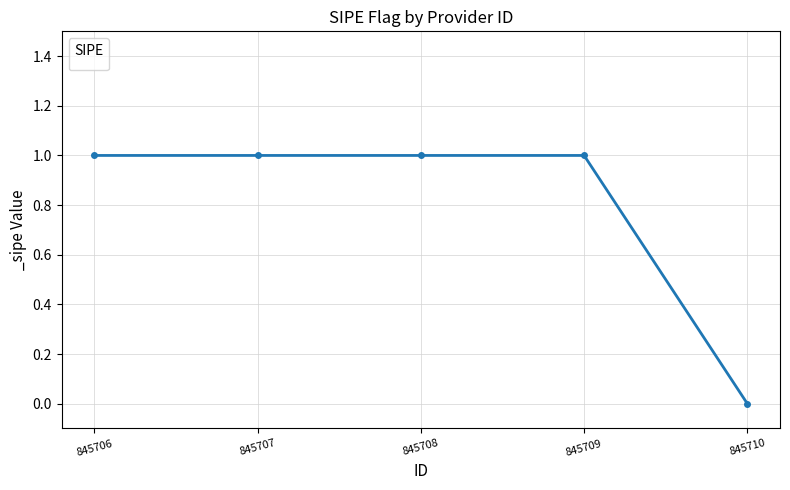

Which category has the lowest value across all series?

845710